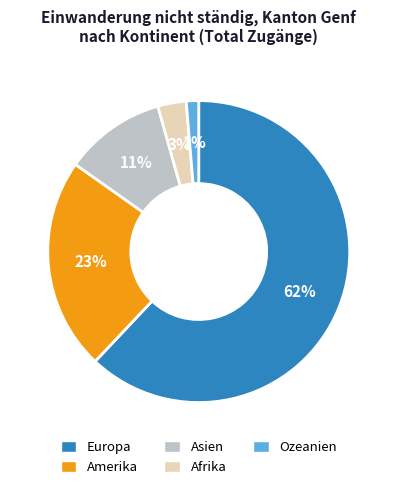

Rank the categories by value from lowest to highest.

Ozeanien, Afrika, Asien, Amerika, Europa